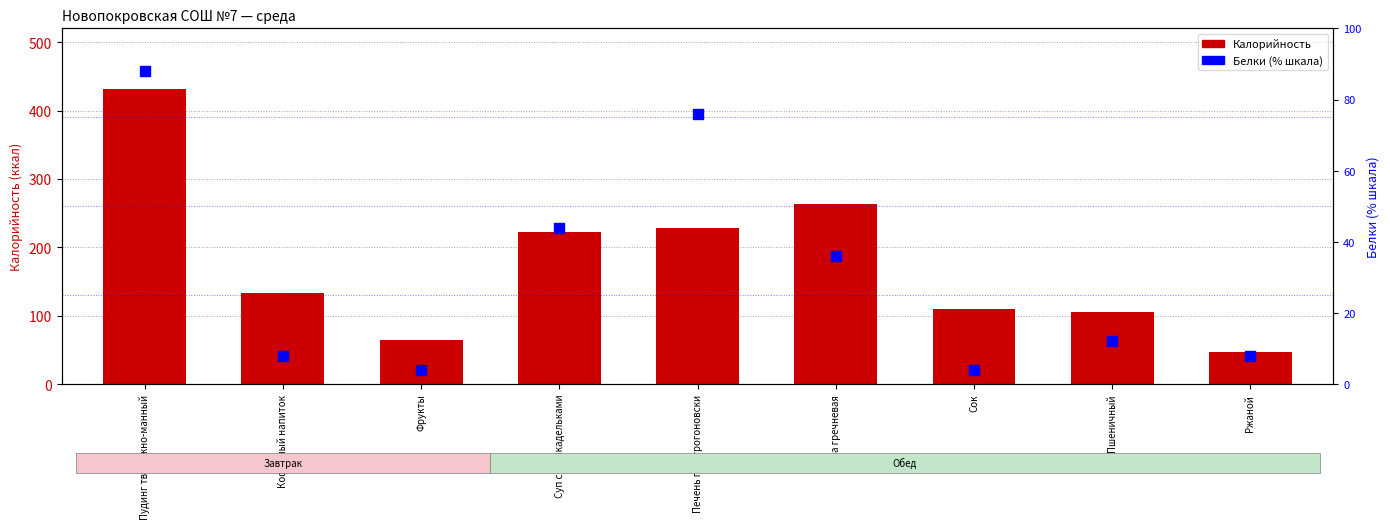

What are all the series names shown in the legend?

Калорийность, Белки (% от макс.)